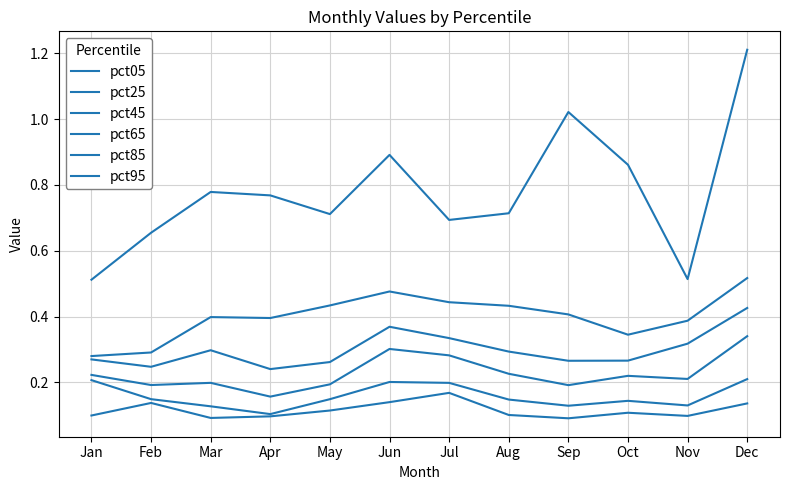

True or false: pct95 and pct65 cross at least once.

False